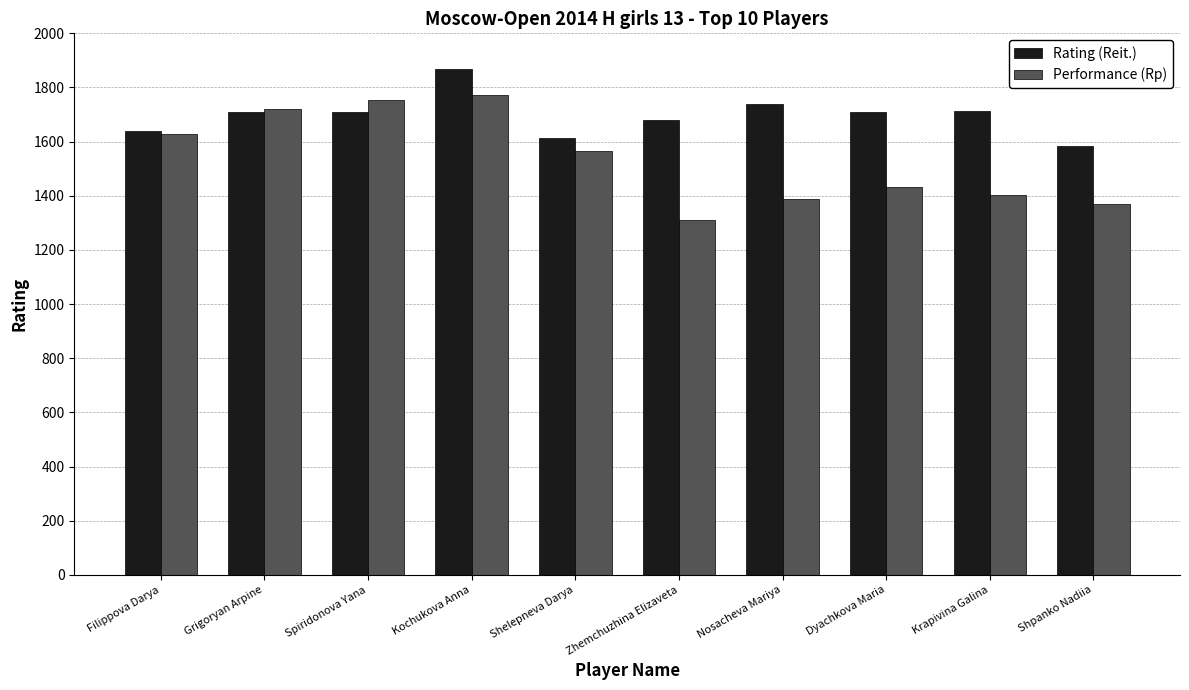

True or false: Rating (Reit.) has a value of 3057 at Grigoryan Arpine.

False